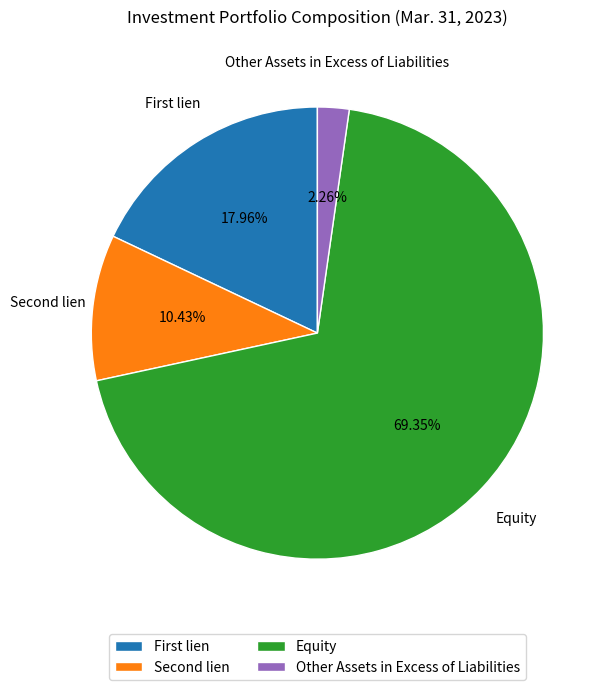

Is there any slice that represents more than half of the pie?

Yes